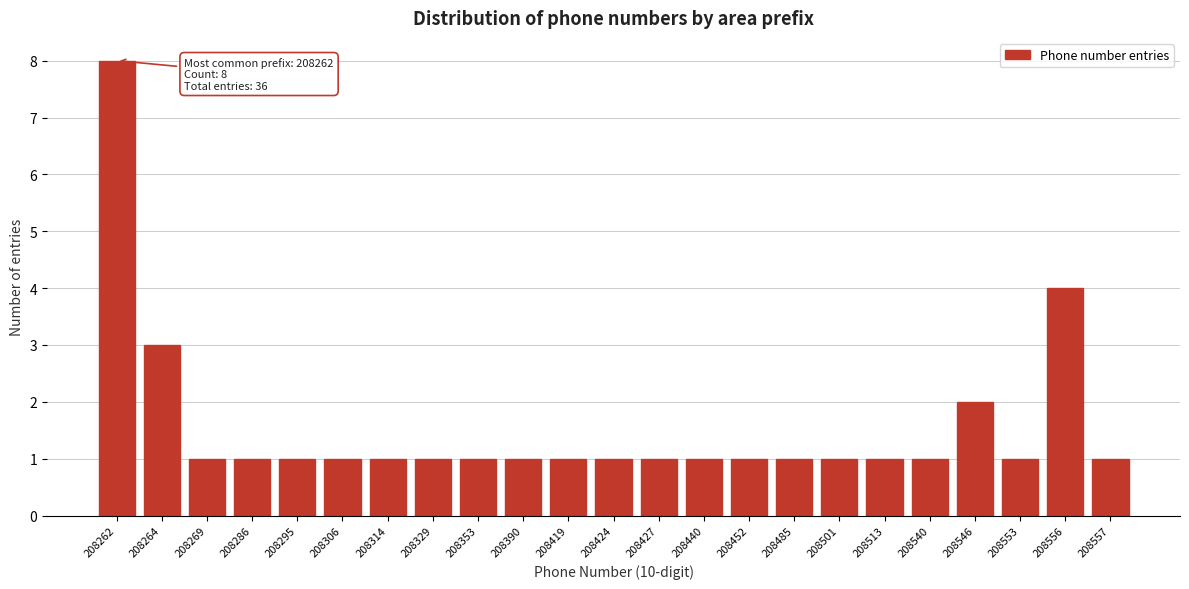

Reading right to left, what are all the values shown in this chart?

208557=1	208556=4	208553=1	208546=2	208540=1	208513=1	208501=1	208485=1	208452=1	208440=1	208427=1	208424=1	208419=1	208390=1	208353=1	208329=1	208314=1	208306=1	208295=1	208286=1	208269=1	208264=3	208262=8